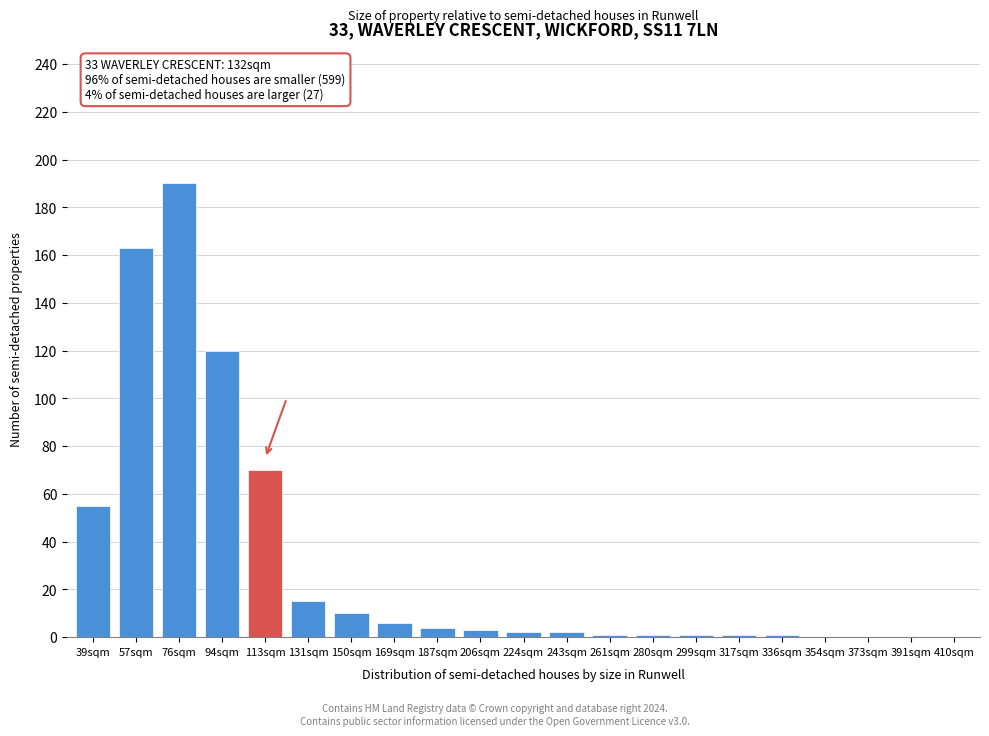

Reading left to right, list all the values displayed in this chart.

39sqm=55	57sqm=163	76sqm=190	94sqm=120	113sqm=70	131sqm=15	150sqm=10	169sqm=6	187sqm=4	206sqm=3	224sqm=2	243sqm=2	261sqm=1	280sqm=1	299sqm=1	317sqm=1	336sqm=1	354sqm=0	373sqm=0	391sqm=0	410sqm=0